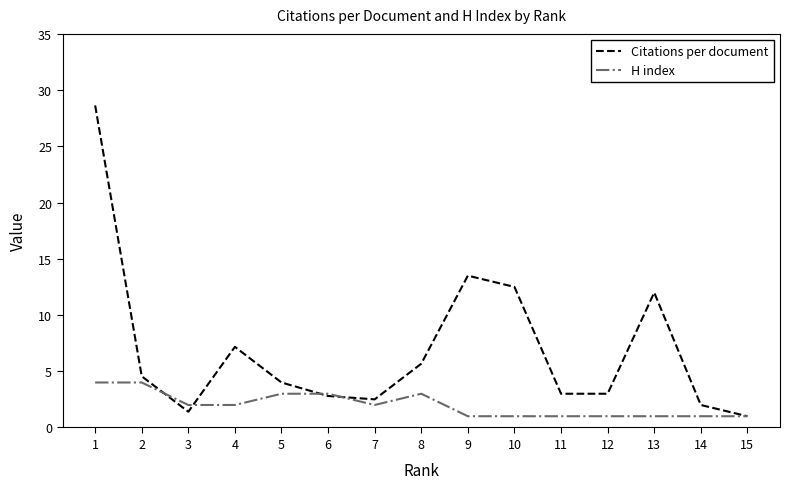

Rank the series by their average value, from highest to lowest.

Citations per document, H index